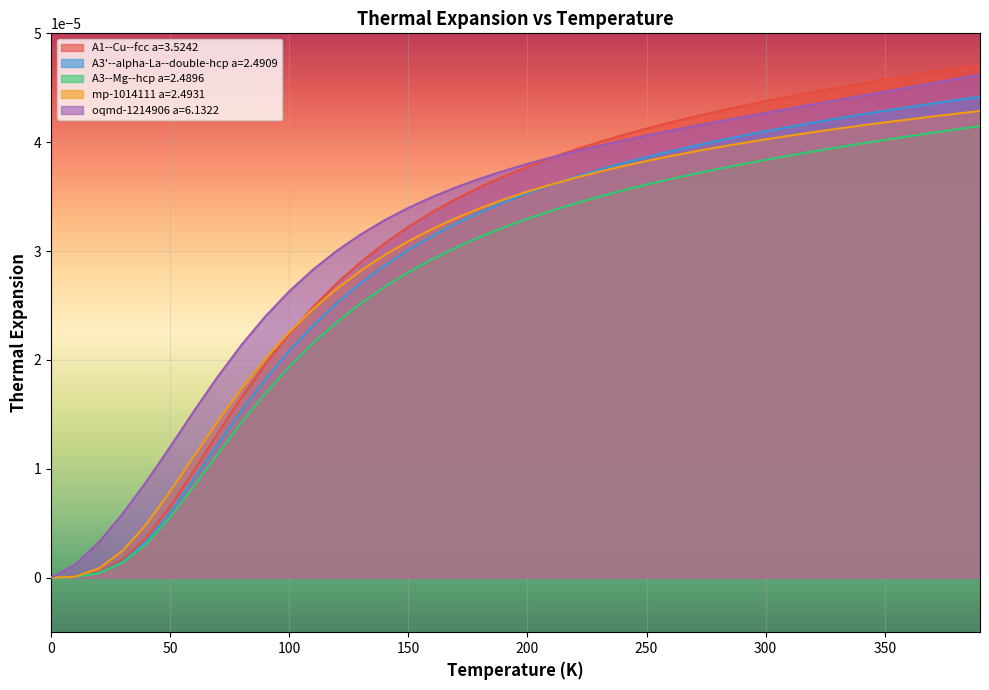

The value of mp-1014111 a=2.4931 at 70 is 0.0. True or false?

False